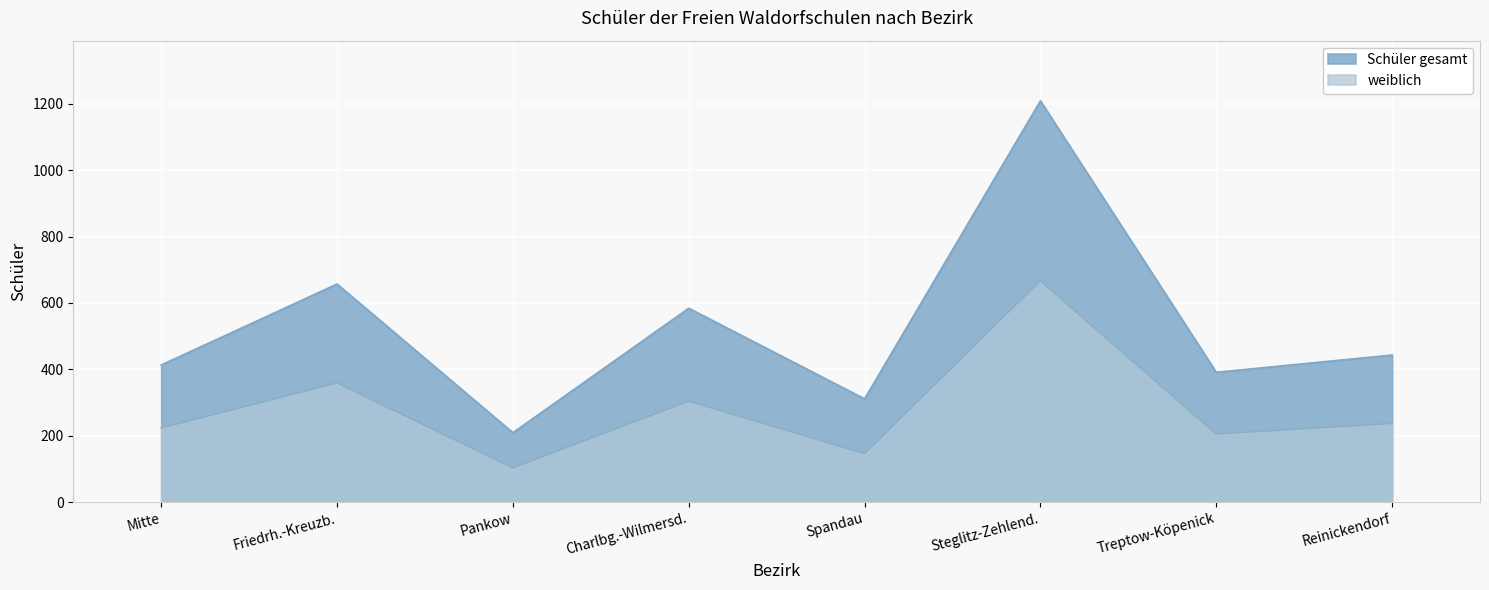

How many data points in weiblich are less than 237?

4